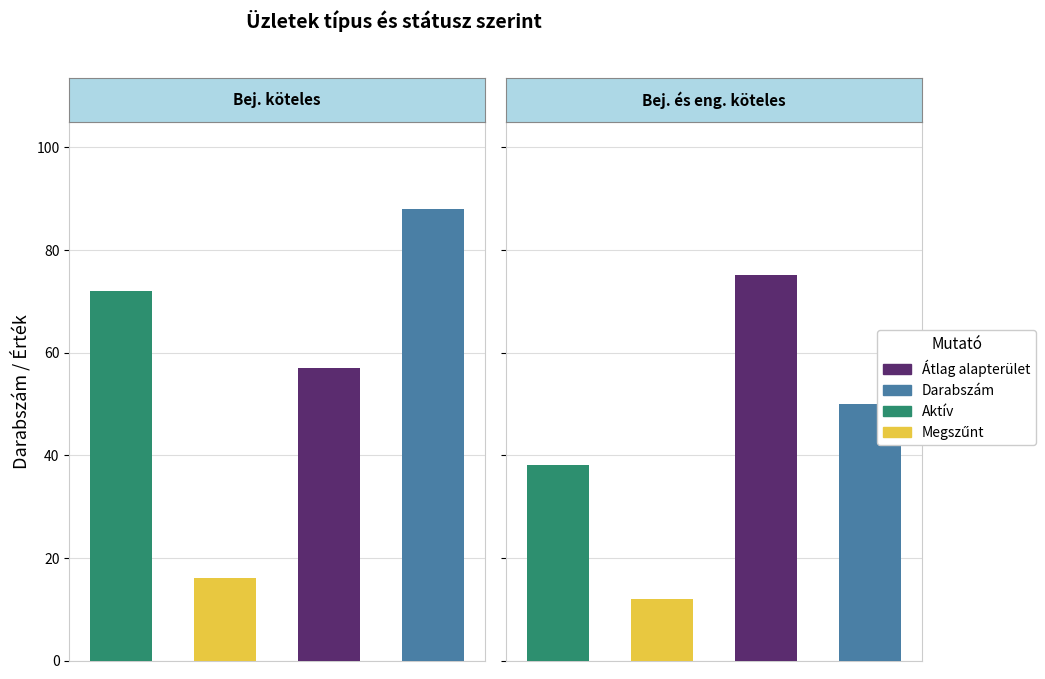

What is the minimum value for Avg Alapterület?

57